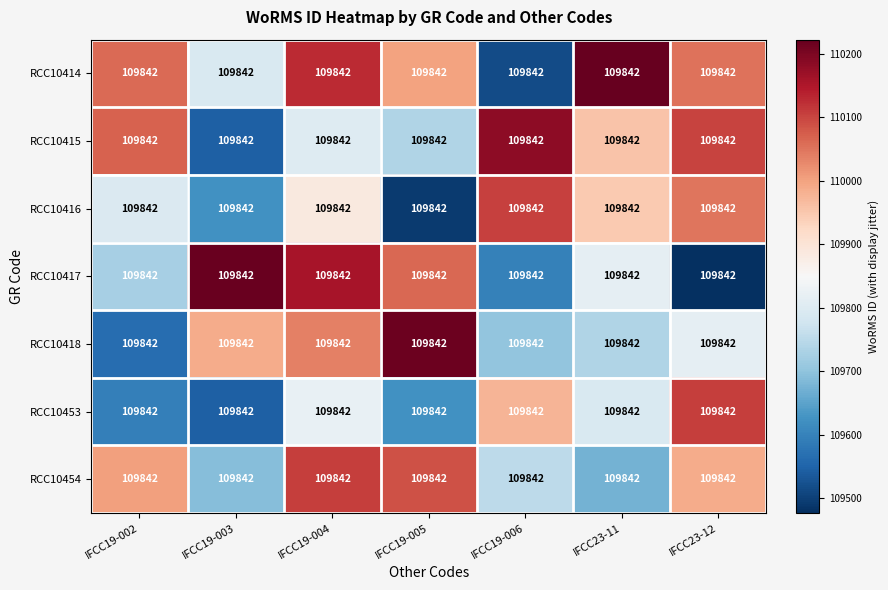

Reading left to right, list all the values displayed in this chart.

RCC10414: IFCC19-002=109842.0	IFCC19-003=109842.0	IFCC19-004=109842.0	IFCC19-005=109842.0	IFCC19-006=109842.0	IFCC23-11=109842.0	IFCC23-12=109842.0
RCC10415: IFCC19-002=109842.0	IFCC19-003=109842.0	IFCC19-004=109842.0	IFCC19-005=109842.0	IFCC19-006=109842.0	IFCC23-11=109842.0	IFCC23-12=109842.0
RCC10416: IFCC19-002=109842.0	IFCC19-003=109842.0	IFCC19-004=109842.0	IFCC19-005=109842.0	IFCC19-006=109842.0	IFCC23-11=109842.0	IFCC23-12=109842.0
RCC10417: IFCC19-002=109842.0	IFCC19-003=109842.0	IFCC19-004=109842.0	IFCC19-005=109842.0	IFCC19-006=109842.0	IFCC23-11=109842.0	IFCC23-12=109842.0
RCC10418: IFCC19-002=109842.0	IFCC19-003=109842.0	IFCC19-004=109842.0	IFCC19-005=109842.0	IFCC19-006=109842.0	IFCC23-11=109842.0	IFCC23-12=109842.0
RCC10453: IFCC19-002=109842.0	IFCC19-003=109842.0	IFCC19-004=109842.0	IFCC19-005=109842.0	IFCC19-006=109842.0	IFCC23-11=109842.0	IFCC23-12=109842.0
RCC10454: IFCC19-002=109842.0	IFCC19-003=109842.0	IFCC19-004=109842.0	IFCC19-005=109842.0	IFCC19-006=109842.0	IFCC23-11=109842.0	IFCC23-12=109842.0